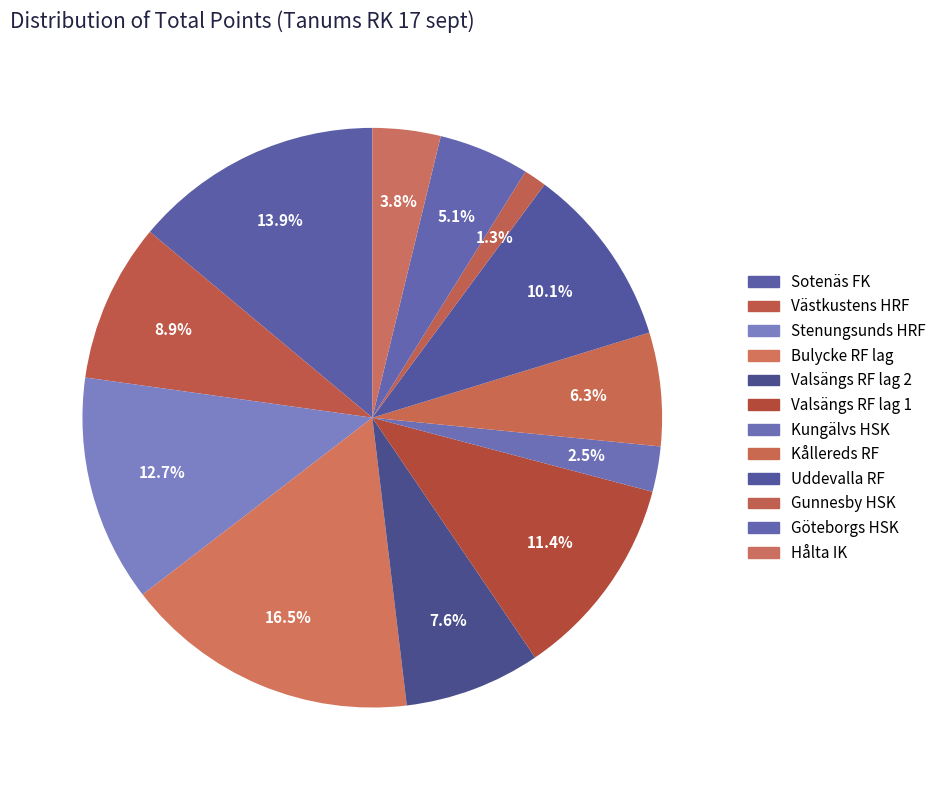

What percentage is the Göteborgs HSK slice, to the nearest percent?

5%